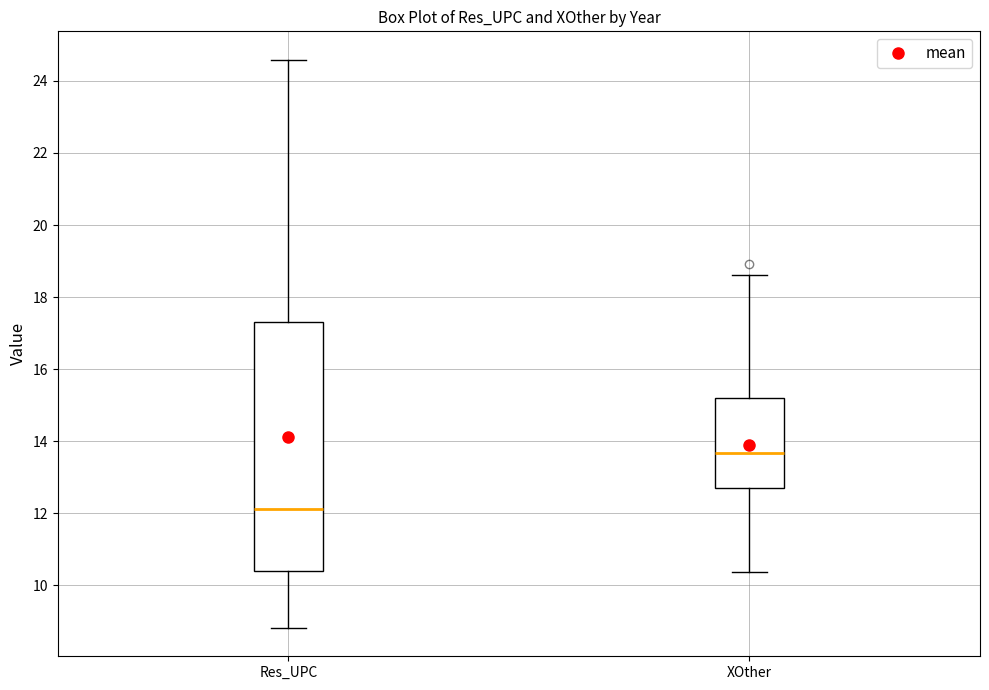

Where is the upper edge of the box for Res_UPC on the y-axis? The values are not printed on the chart, so give them approximately, as read against the axis.

17.4